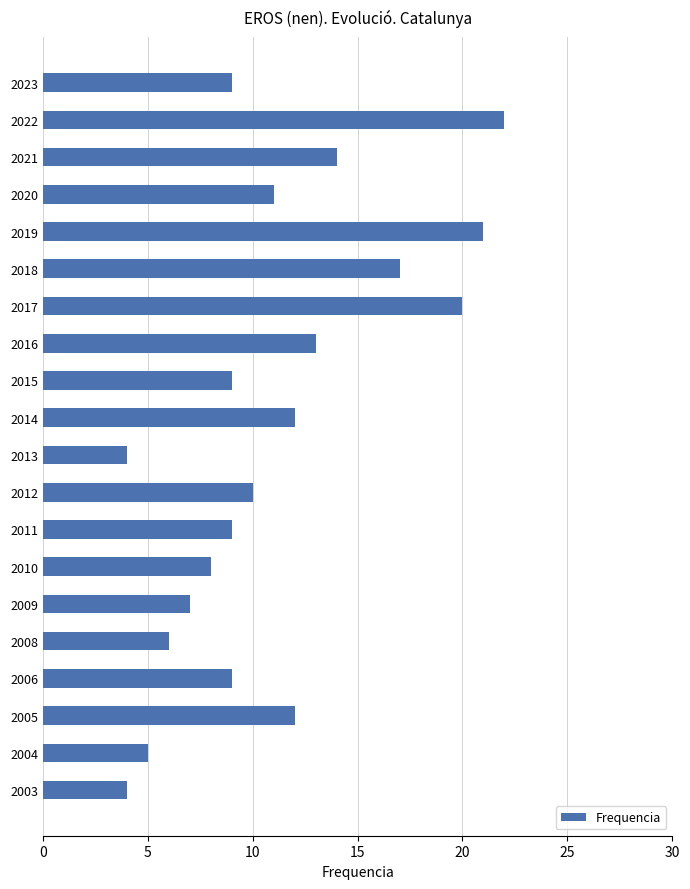

The chart shows a value of 7 at 2009. True or false?

True